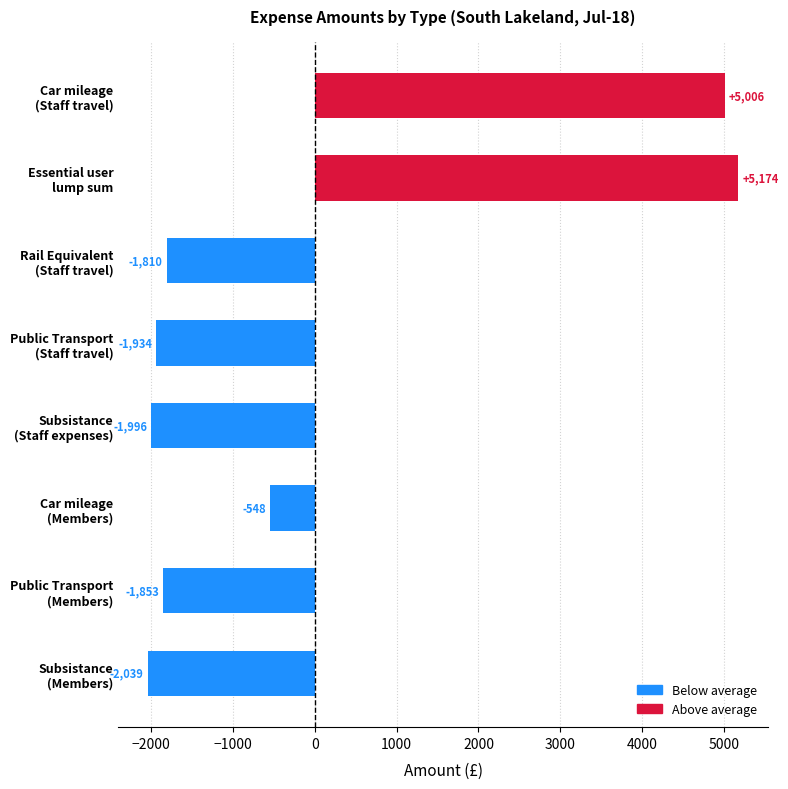

What is the smallest value displayed?

-2039.3